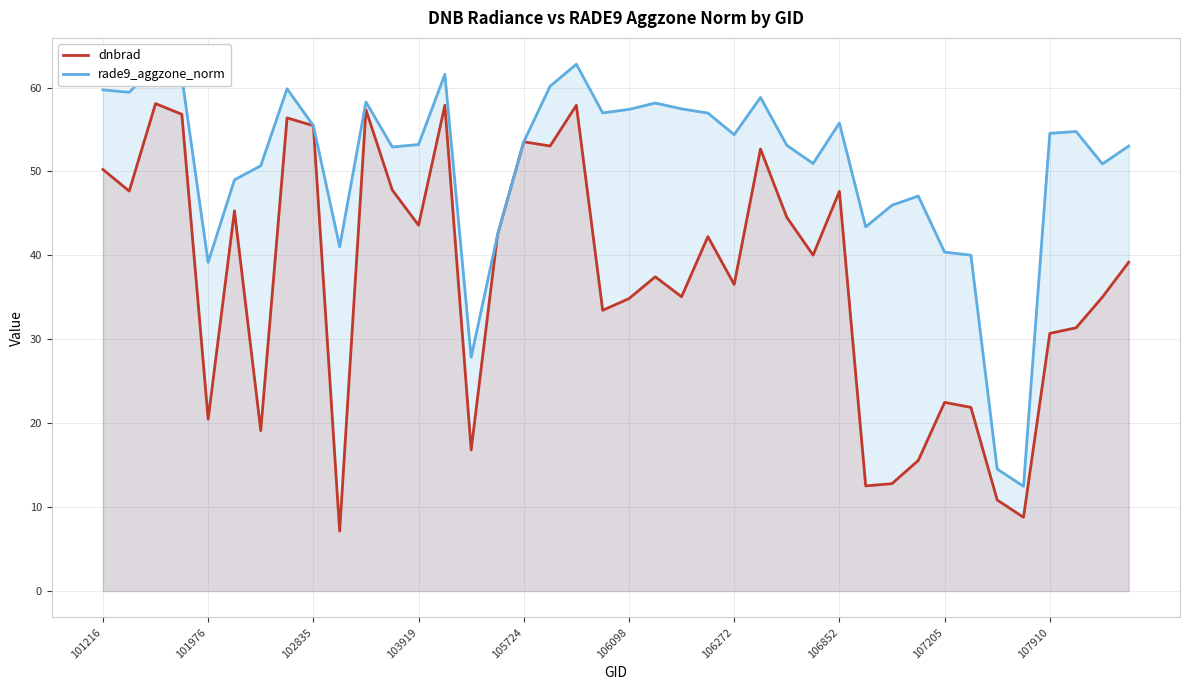

What are all the series names shown in the legend?

dnbrad, rade9_aggzone_norm